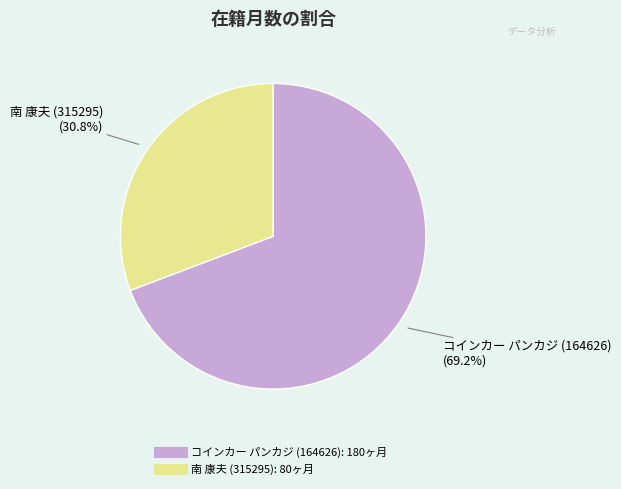

To the nearest percent, what percentage of the pie is コインカー パンカジ (164626)?

69%